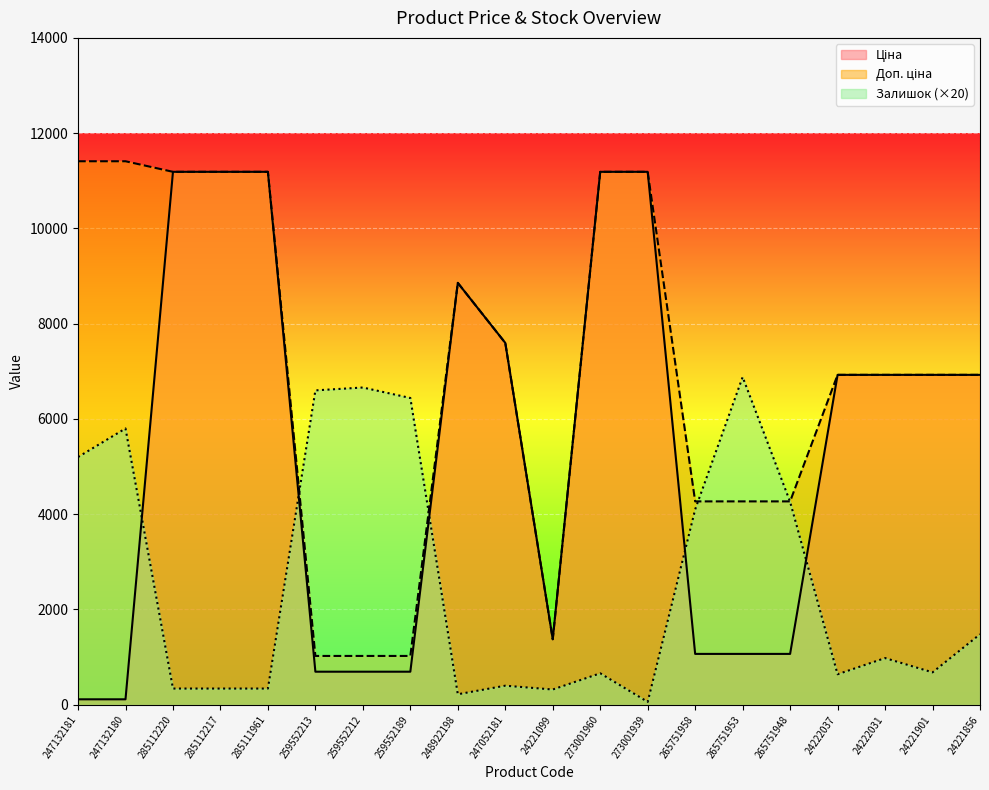

What is the sum of the Доп. ціна values at 24221856 and 265751958?

11195.1